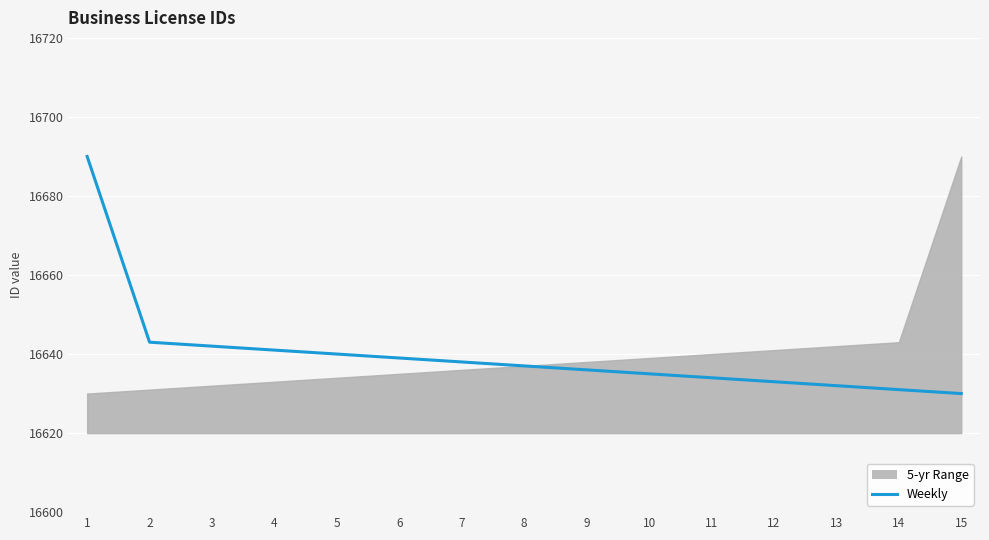

True or false: the data shows 16632 at 13.

True